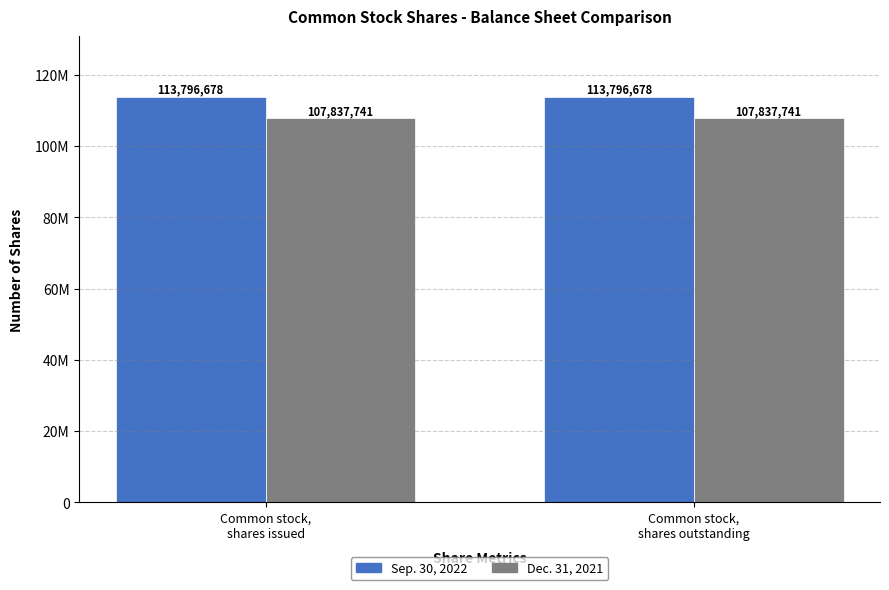

Are the bars horizontal?

No